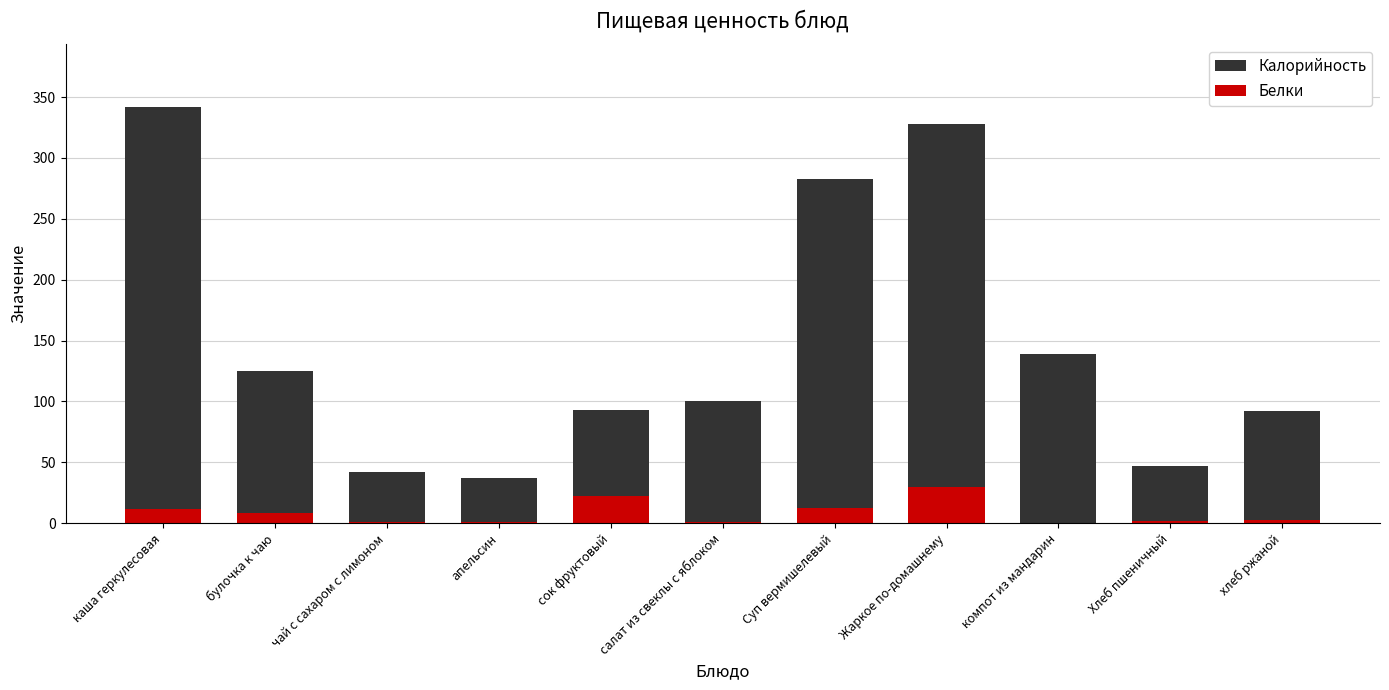

Read the Калорийность value at каша геркулесовая.

342.0